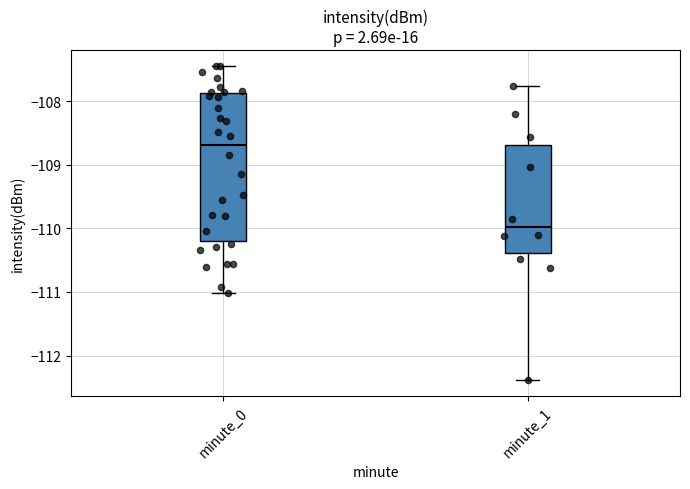

Reading left to right, transcribe this box plot: for each box, give where its median line is, the range the box spans, and where its two whiskers end, as read against the y-axis. The values are not printed on the chart, so give them approximately, as read against the axis.

minute_0: median -108.7, box -110.2 to -107.9, whiskers -111.0 to -107.4
minute_1: median -110.0, box -110.4 to -108.7, whiskers -112.4 to -107.8